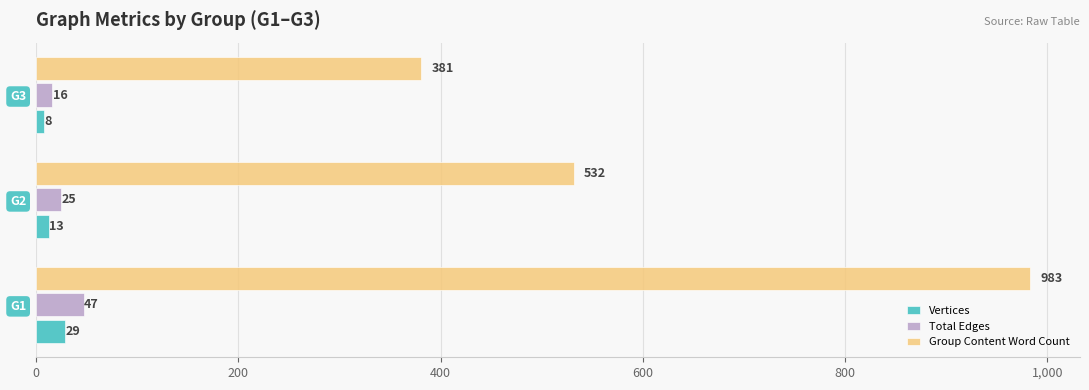

List the series in order of their peak value, lowest first.

Vertices, Total Edges, Group Content Word Count